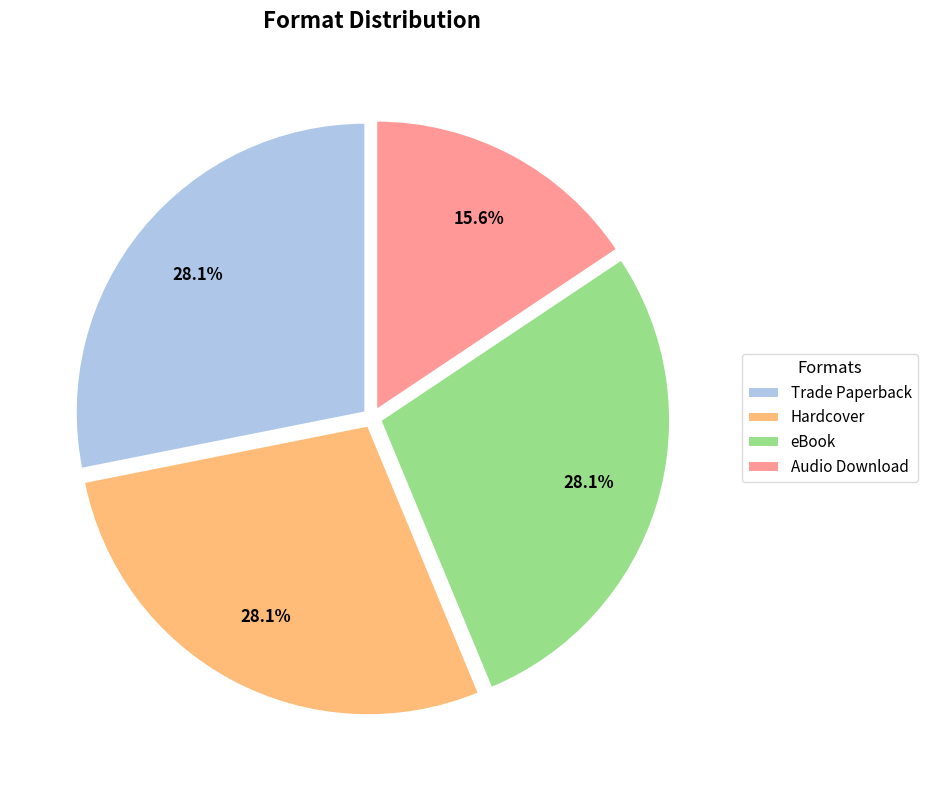

How many slices are in this pie chart?

4